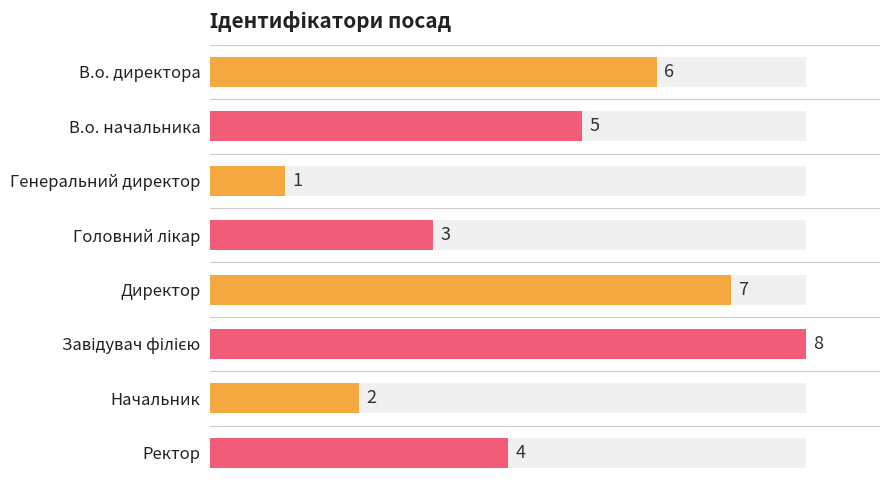

What is the smallest value displayed?

1